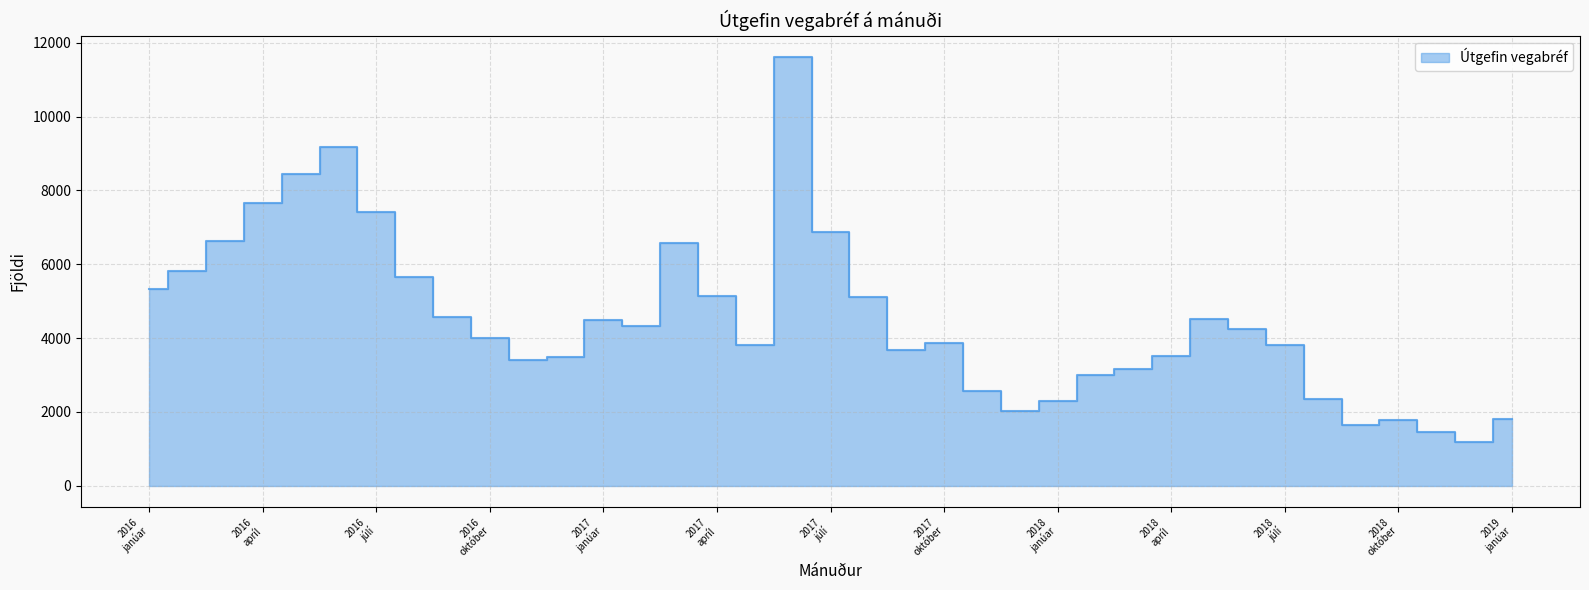

Which has a higher value, 2017 október or 2018 janúar?

2017 október